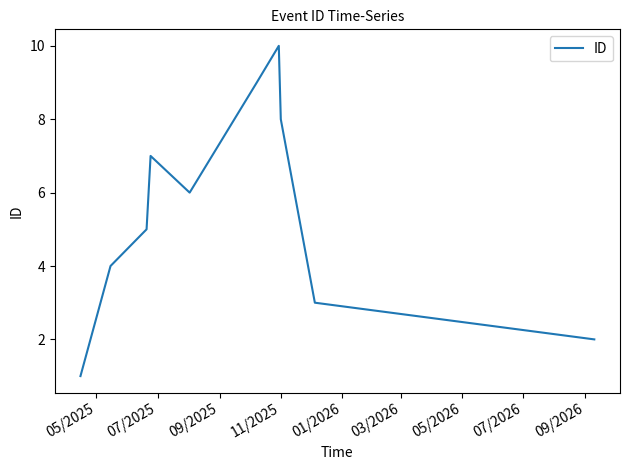

What is the greatest value displayed?

10